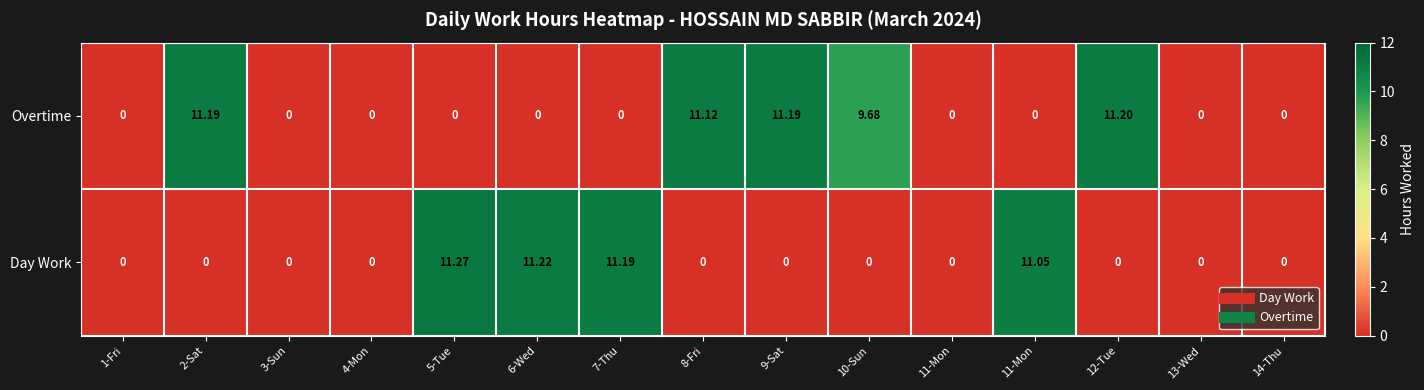

Which series changed the most between 5-Tue and 6-Wed?

Day Work